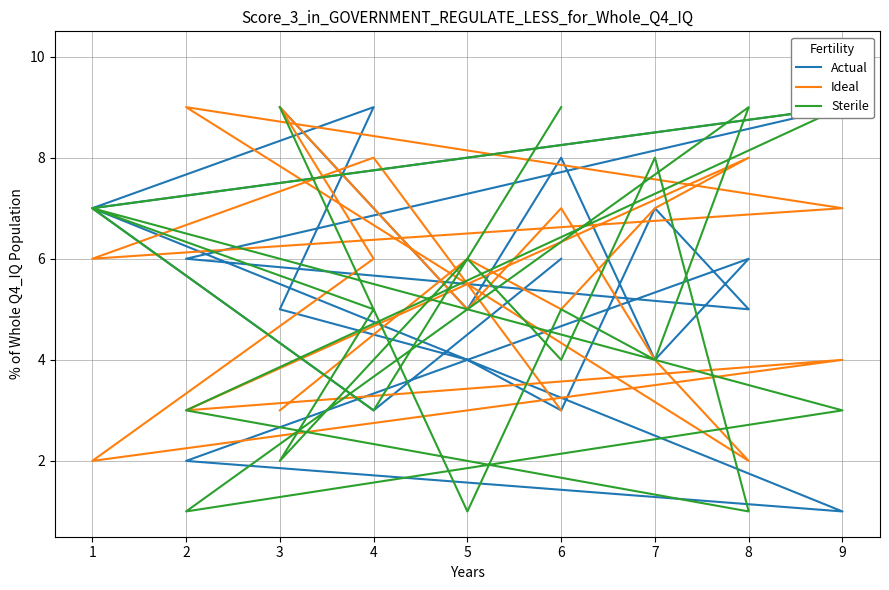

Where do Actual and Sterile first cross each other?

8 and 2